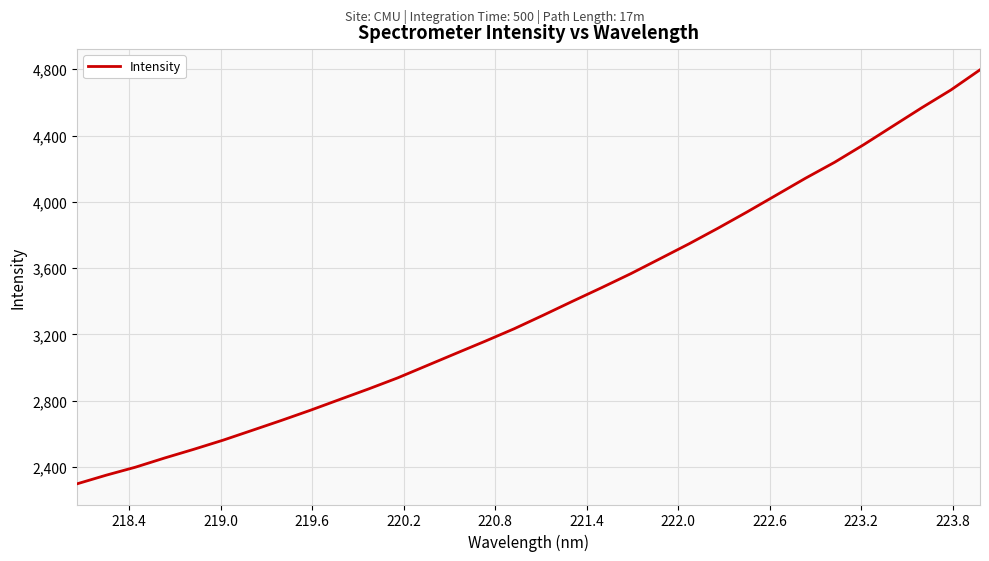

What is the smallest value displayed?

2298.6